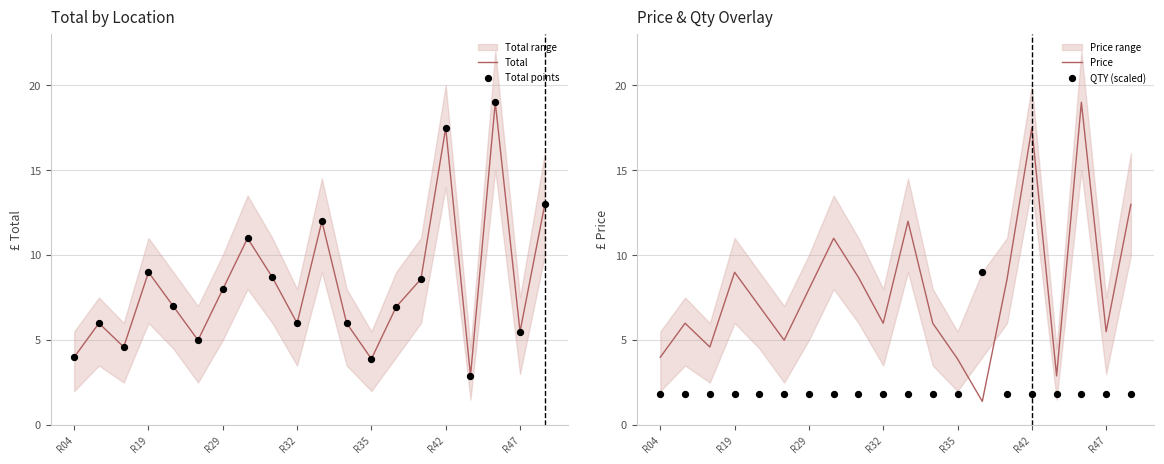

Which series contains the highest Y value?

Total